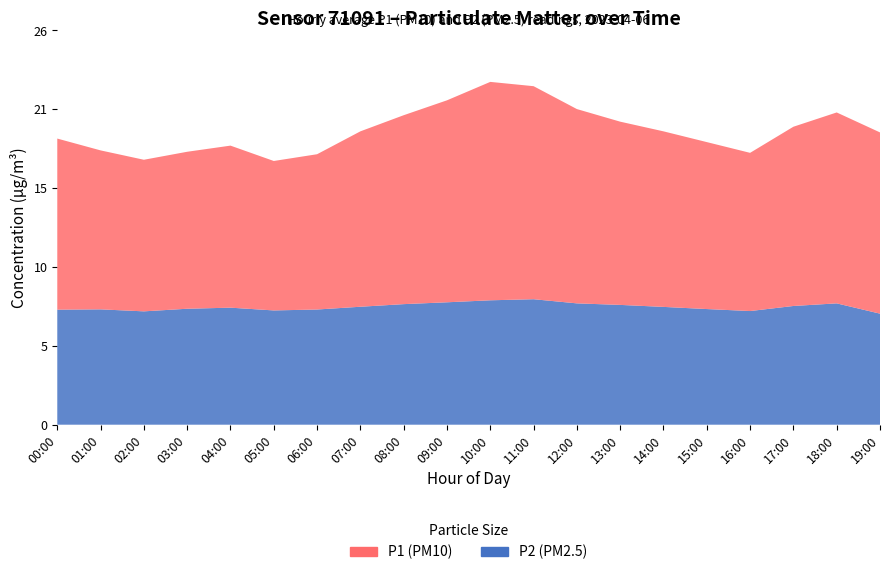

Reading left to right, what are all the values shown in this chart?

P1: 11.1	10.3	9.9	10.2	10.6	9.7	10.1	11.4	12.3	13.2	14.2	13.9	12.7	11.9	11.4	10.9	10.3	11.7	12.4	11.8
P2: 7.5	7.5	7.4	7.5	7.6	7.4	7.5	7.7	7.8	8.0	8.1	8.2	7.9	7.8	7.7	7.5	7.4	7.7	7.9	7.2